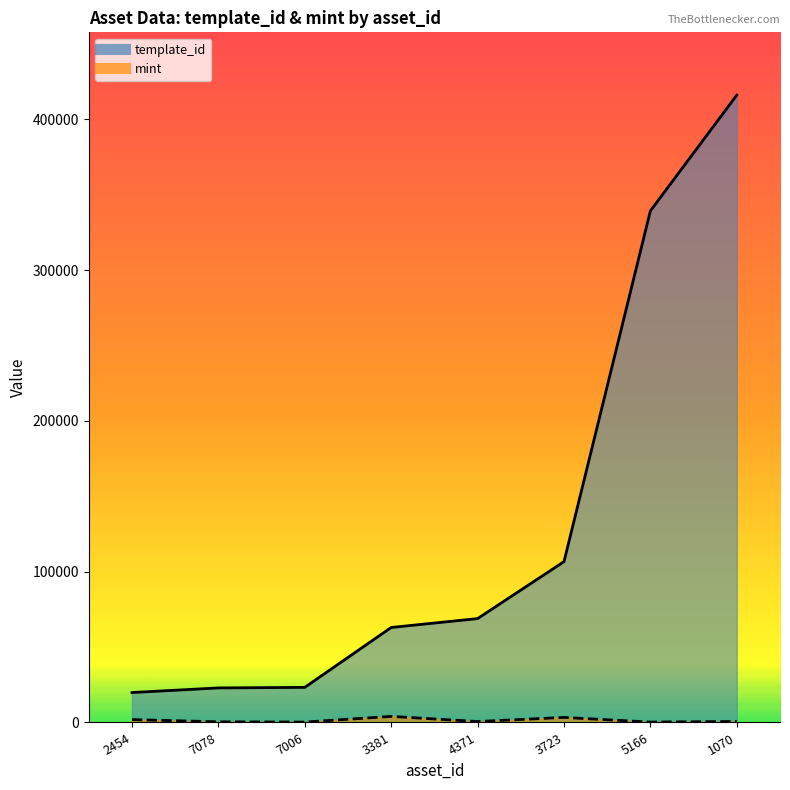

True or false: template_id has more than 0 interior local peaks.

False